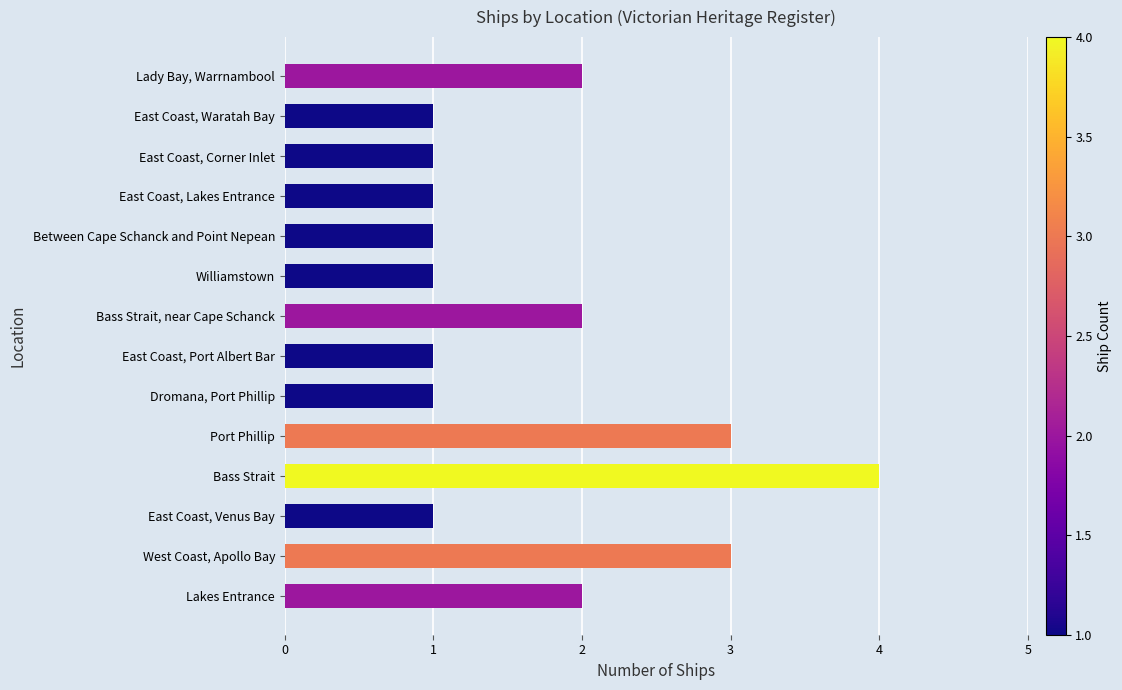

Which has a higher value, Lakes Entrance or East Coast, Waratah Bay?

Lakes Entrance